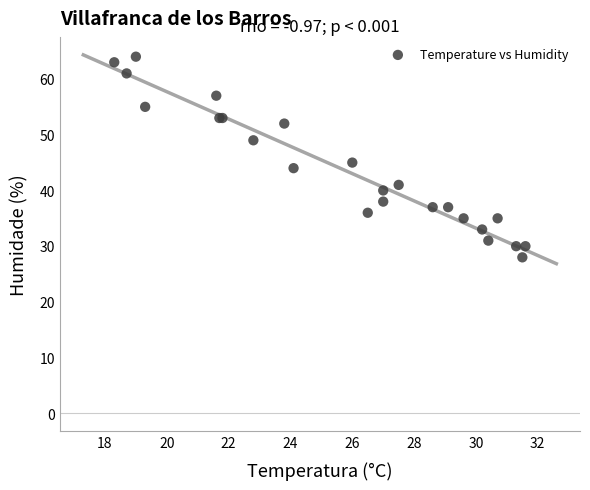

What Y value in the scatter plot is closest to 46?

45